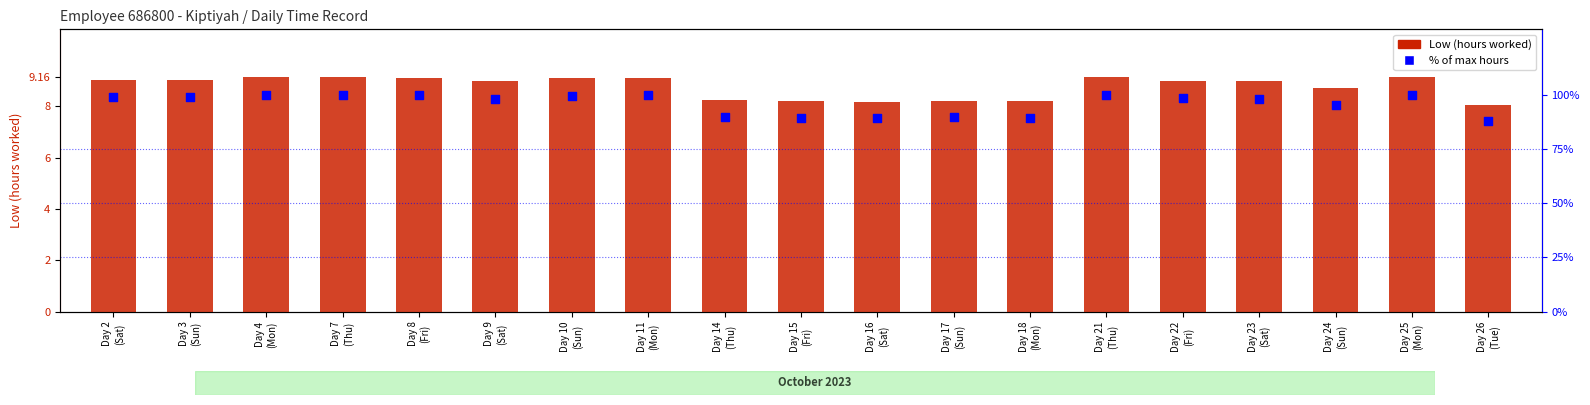

What is the total value across all series at Day 14
(Thu)?

98.1